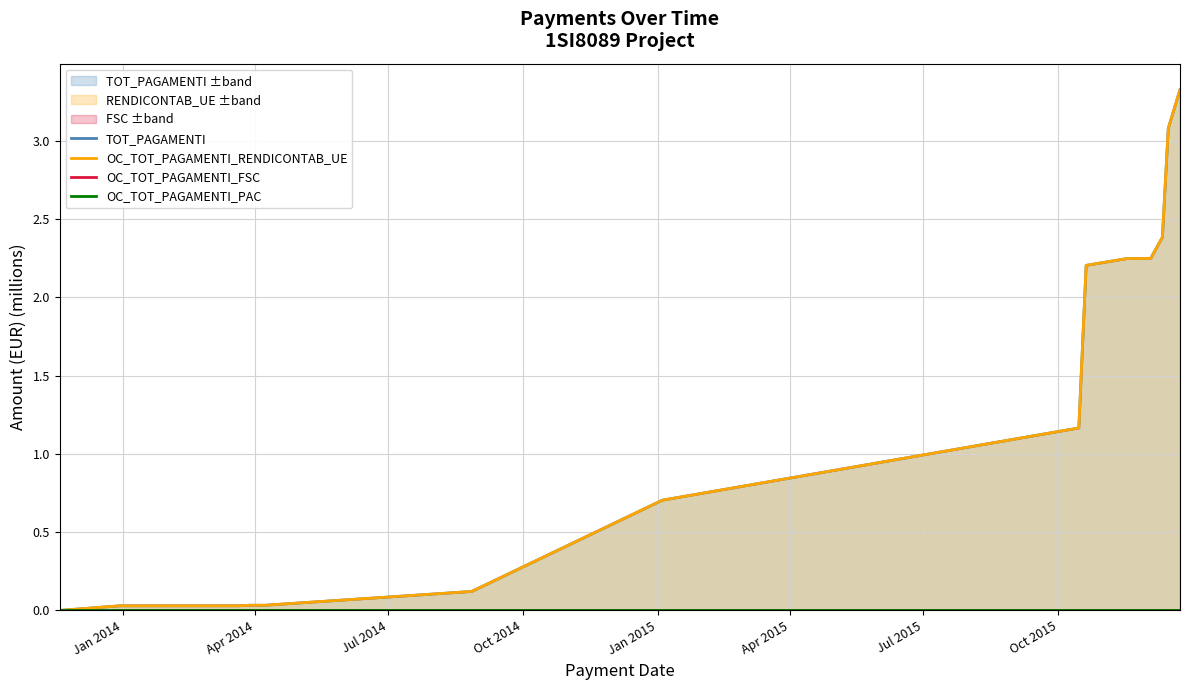

What is the label of the 1st point from the left?

Jan 2014